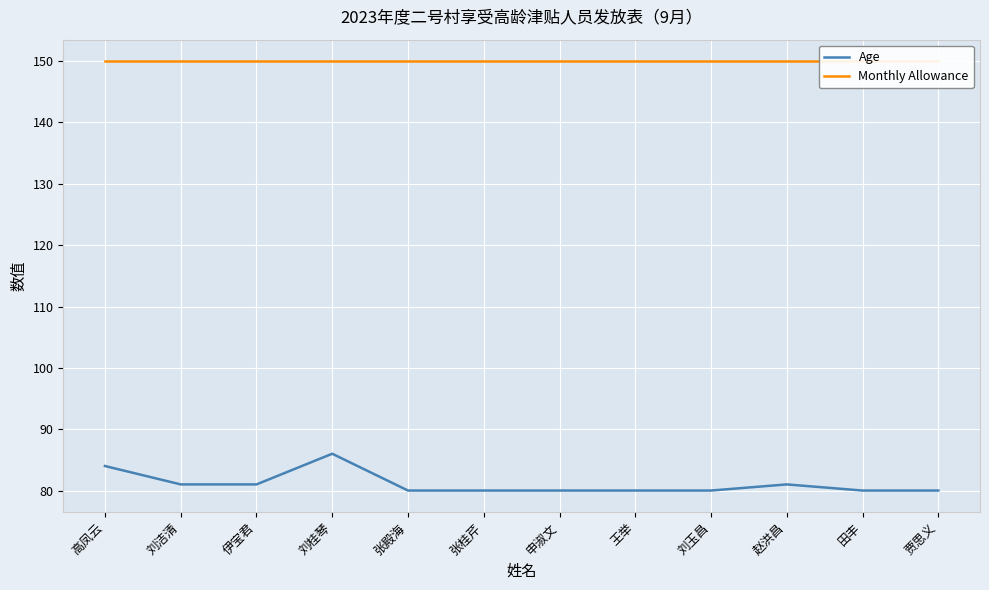

Which series has the largest range (max minus min)?

Age